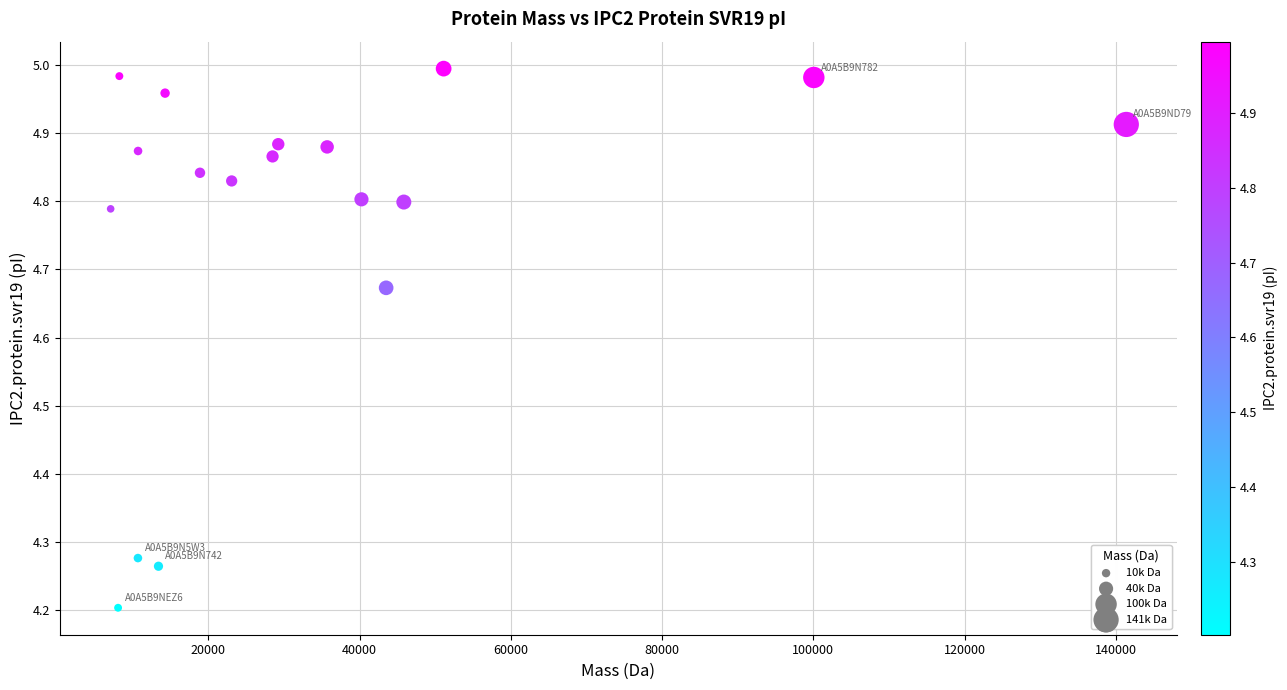

What Y value in the scatter plot is closest to 4?

4.2